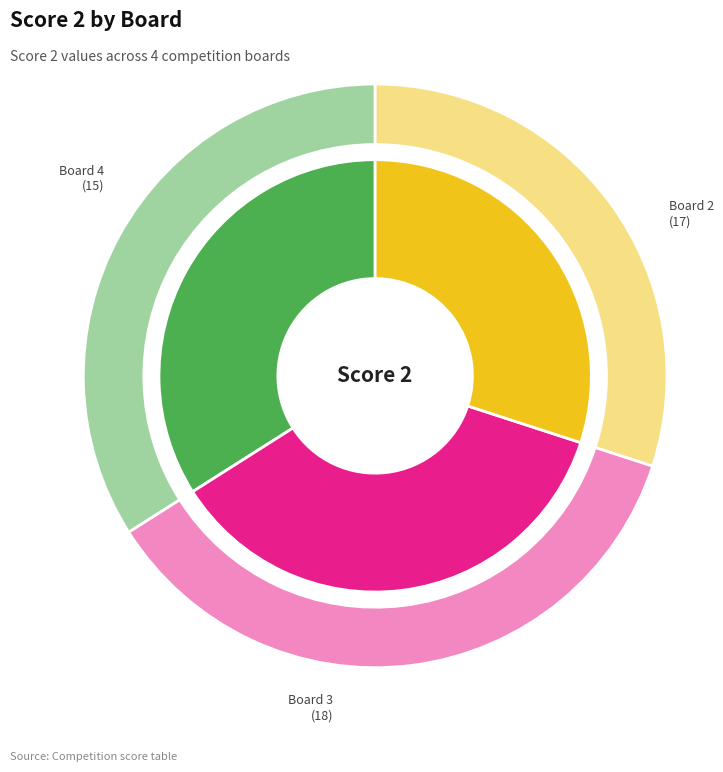

Count the number of slices in the pie.

4